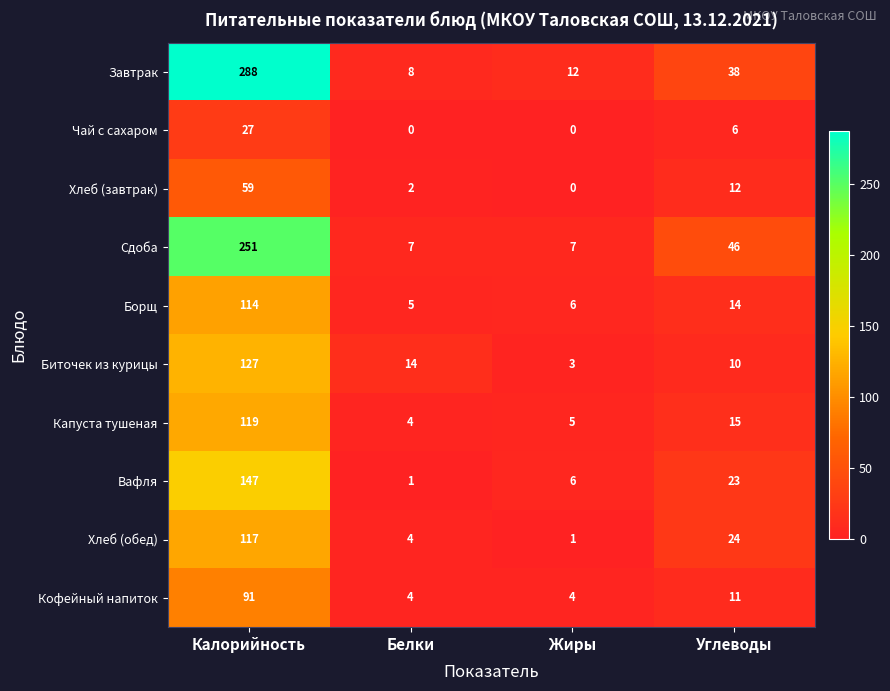

What is the total value across all series at Белки?

49